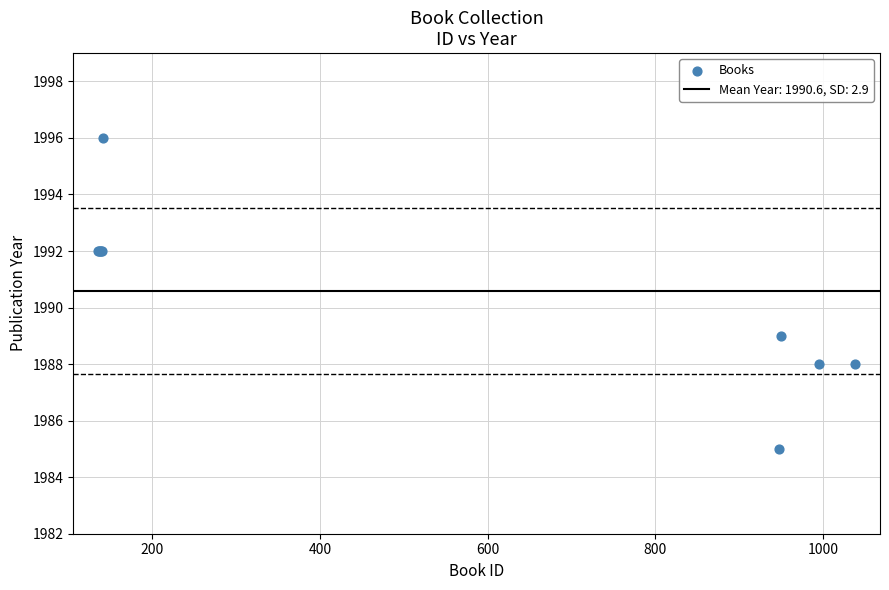

What Y value in the scatter plot is closest to 1990?

1989